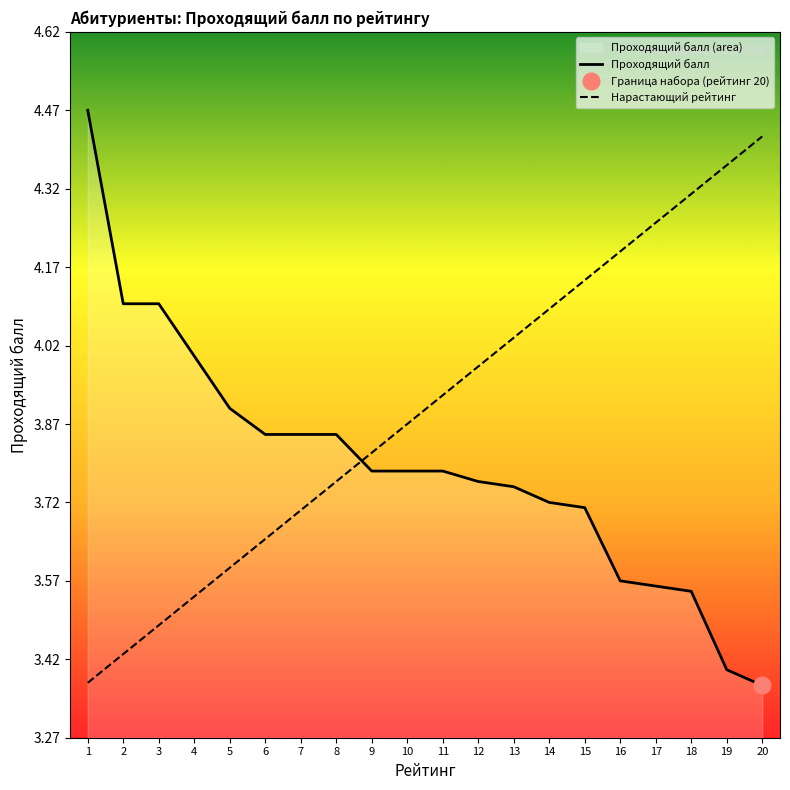

How many intersections are there between Проходящий балл and Нарастающий рейтинг?

1